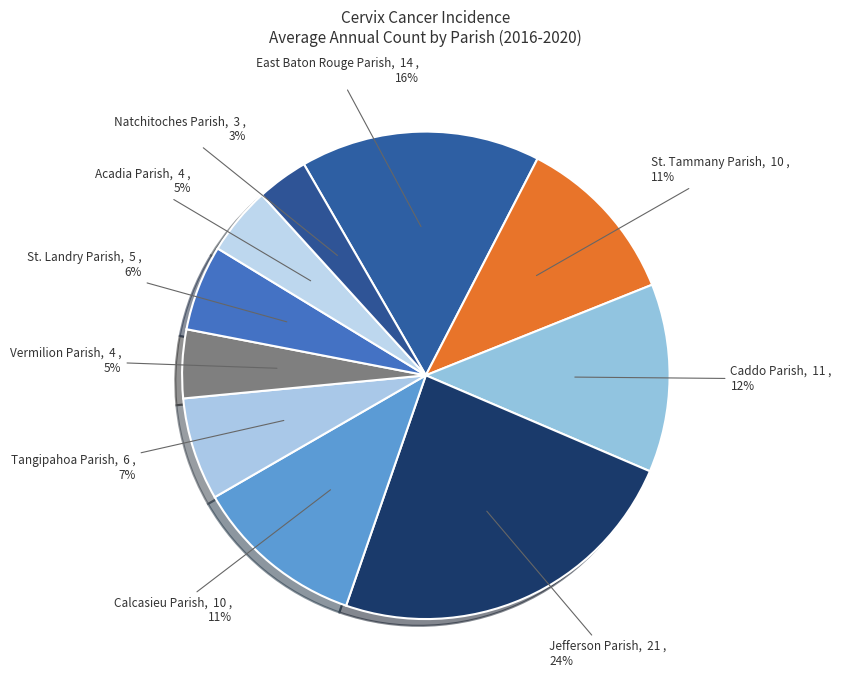

How many segments does this pie chart have?

10